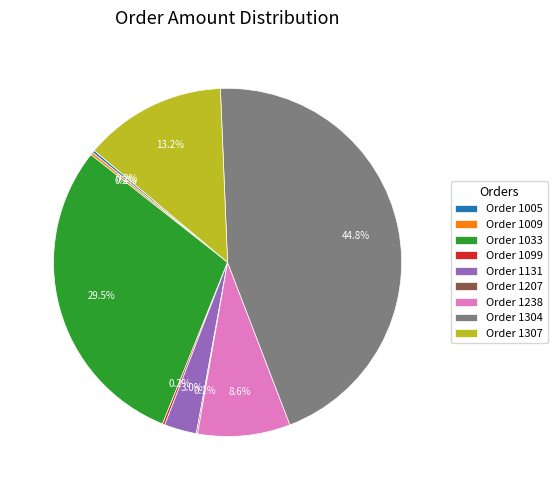

What is the ratio of the value at Order 1304 to the value at Order 1033?

1.5